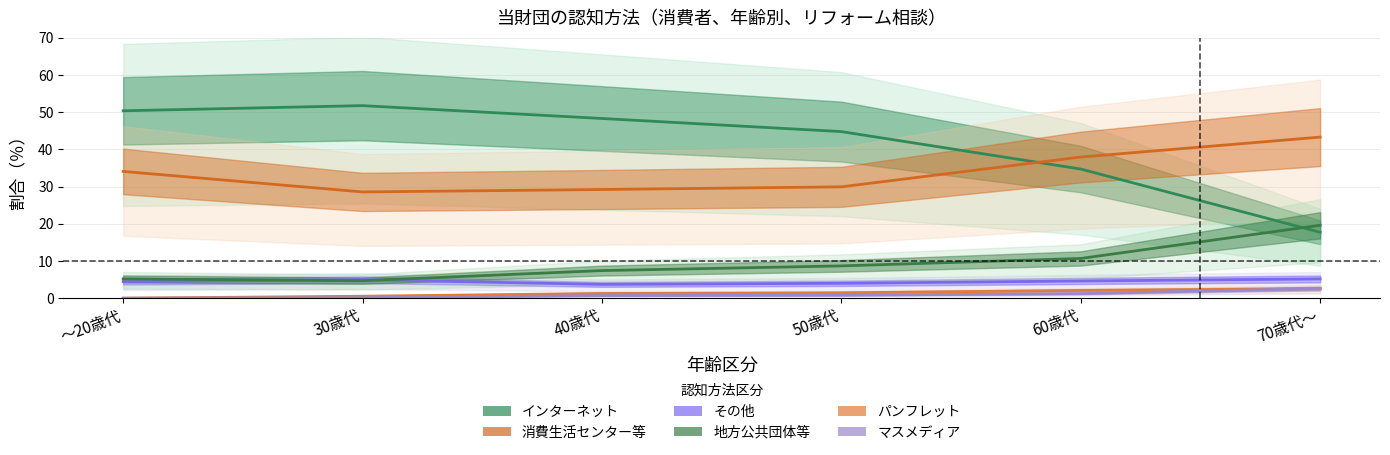

The その他 series shows 2.5 at ～20歳代. True or false?

False